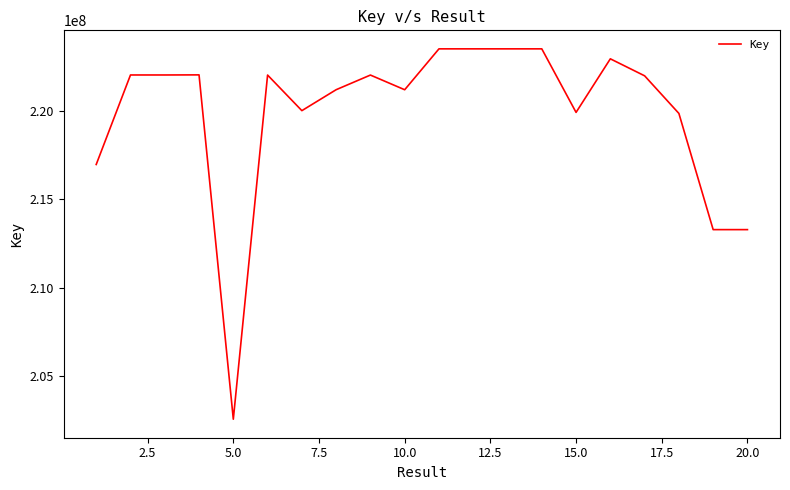

What is the maximum value shown in the chart?

223517747